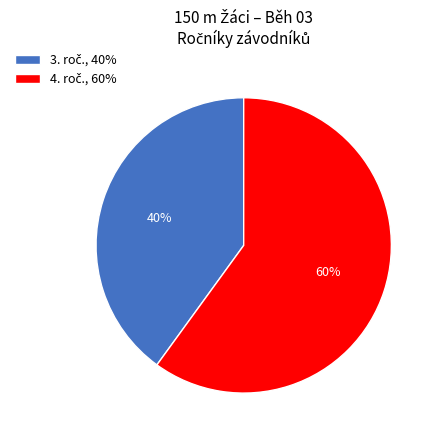

To the nearest percent, what is the average slice percentage?

50%